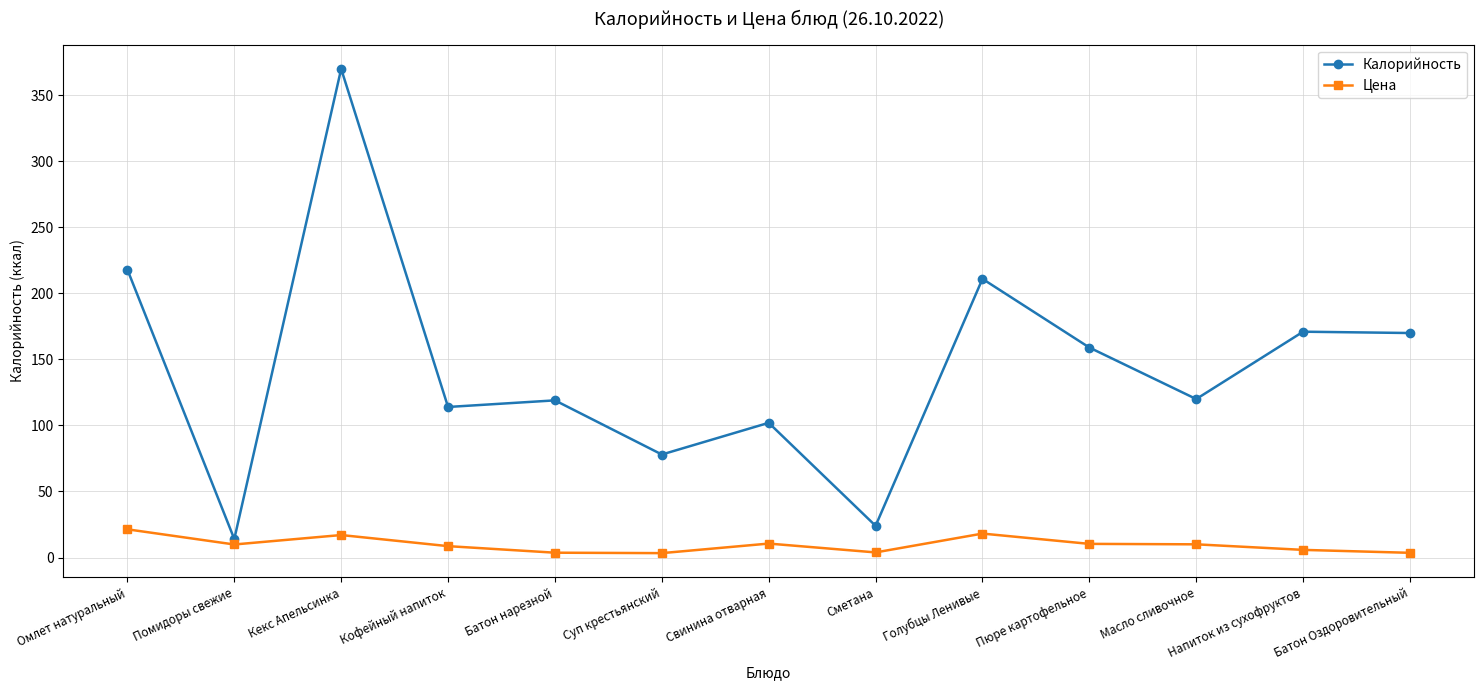

The Калорийность series shows 39.5 at Напиток из сухофруктов. True or false?

False